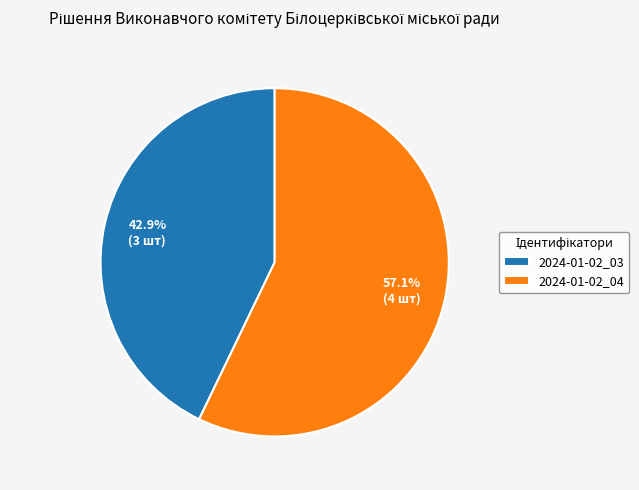

To the nearest percent, what is the combined percentage of 2024-01-02_03 and 2024-01-02_04?

100%